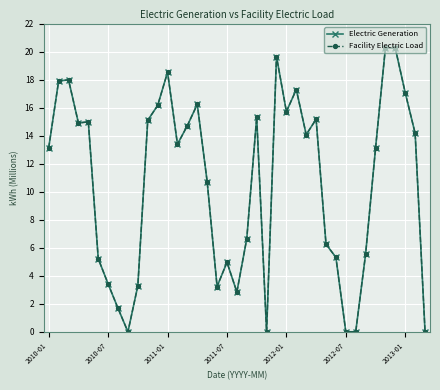

Does the chart have visible grid lines?

Yes